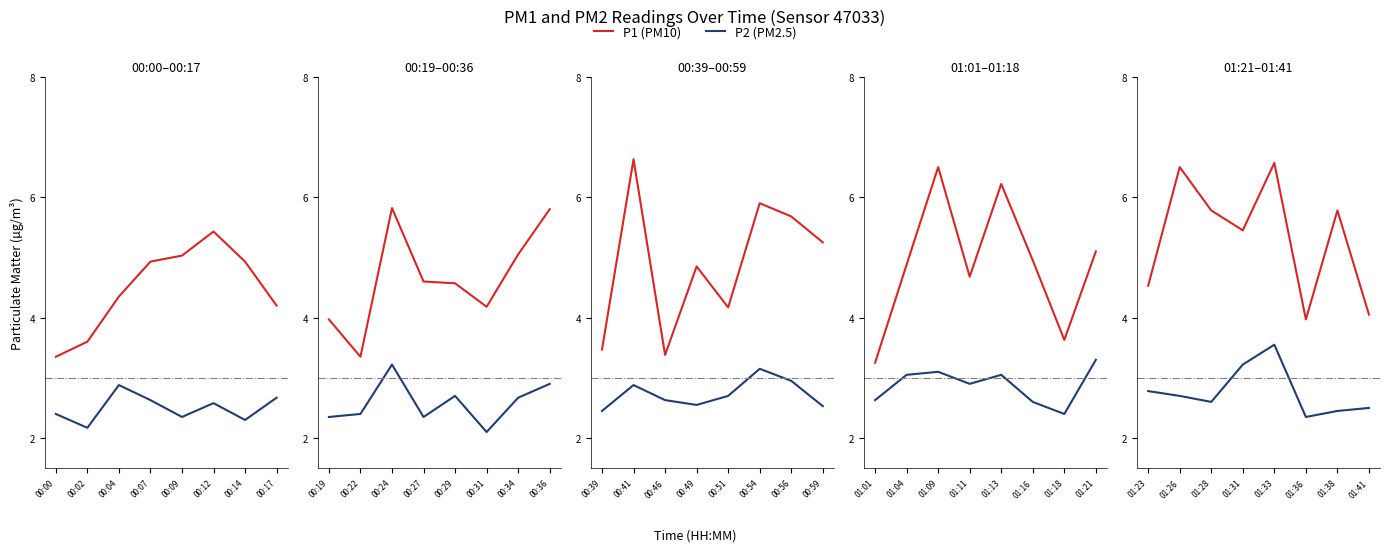

What is the spread (max minus min) of values at 01:31?

2.2